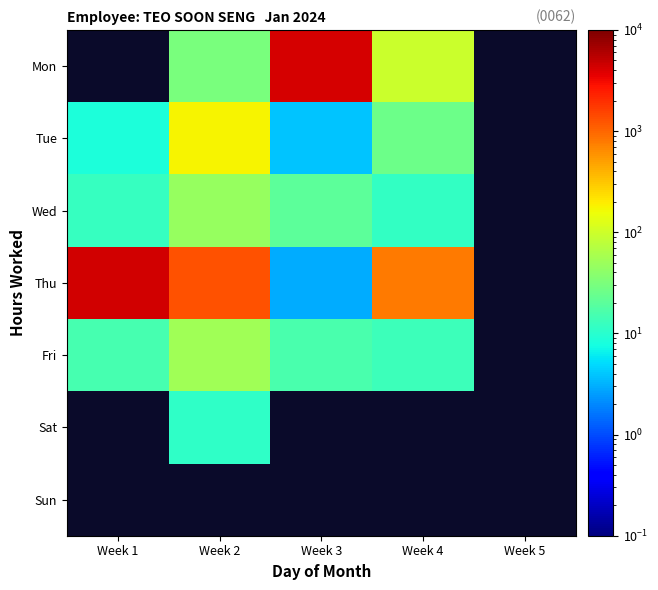

At which label does Tue reach its minimum?

Week 3